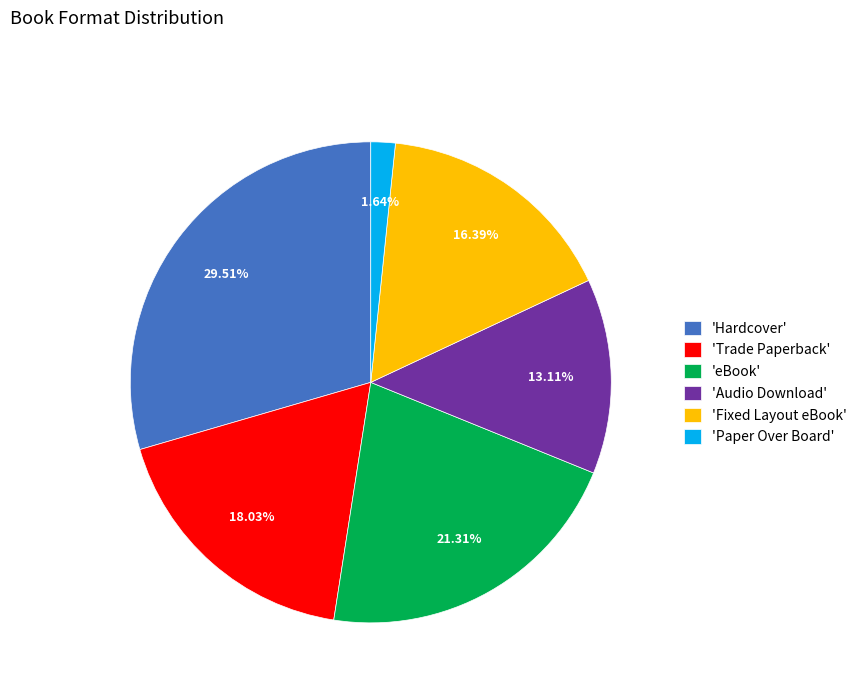

What is the ratio of the value at 'Fixed Layout eBook' to the value at 'Paper Over Board'?

10.0